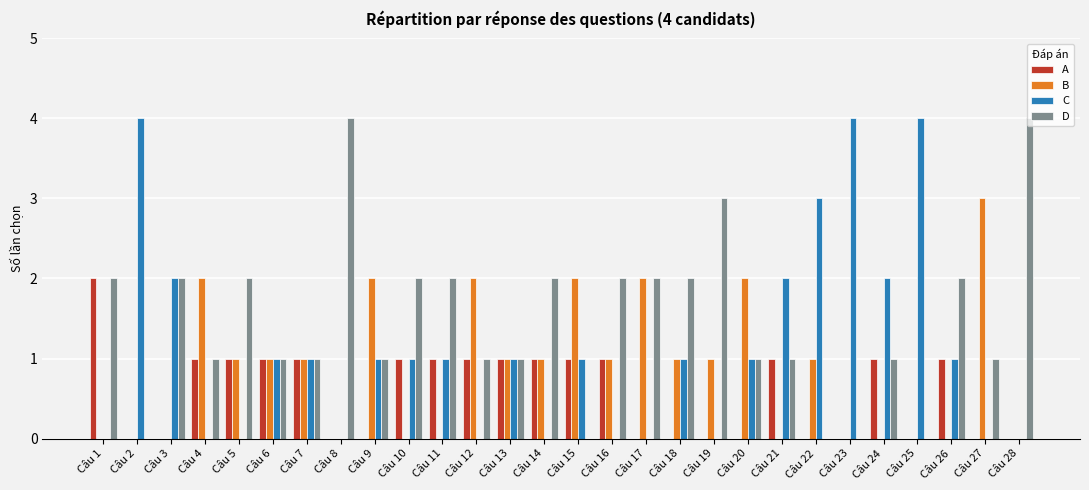

Reading left to right, transcribe all the data shown in this chart.

A: Câu 1=2	Câu 2=0	Câu 3=0	Câu 4=1	Câu 5=1	Câu 6=1	Câu 7=1	Câu 8=0	Câu 9=0	Câu 10=1	Câu 11=1	Câu 12=1	Câu 13=1	Câu 14=1	Câu 15=1	Câu 16=1	Câu 17=0	Câu 18=0	Câu 19=0	Câu 20=0	Câu 21=1	Câu 22=0	Câu 23=0	Câu 24=1	Câu 25=0	Câu 26=1	Câu 27=0	Câu 28=0
B: Câu 1=0	Câu 2=0	Câu 3=0	Câu 4=2	Câu 5=1	Câu 6=1	Câu 7=1	Câu 8=0	Câu 9=2	Câu 10=0	Câu 11=0	Câu 12=2	Câu 13=1	Câu 14=1	Câu 15=2	Câu 16=1	Câu 17=2	Câu 18=1	Câu 19=1	Câu 20=2	Câu 21=0	Câu 22=1	Câu 23=0	Câu 24=0	Câu 25=0	Câu 26=0	Câu 27=3	Câu 28=0
C: Câu 1=0	Câu 2=4	Câu 3=2	Câu 4=0	Câu 5=0	Câu 6=1	Câu 7=1	Câu 8=0	Câu 9=1	Câu 10=1	Câu 11=1	Câu 12=0	Câu 13=1	Câu 14=0	Câu 15=1	Câu 16=0	Câu 17=0	Câu 18=1	Câu 19=0	Câu 20=1	Câu 21=2	Câu 22=3	Câu 23=4	Câu 24=2	Câu 25=4	Câu 26=1	Câu 27=0	Câu 28=0
D: Câu 1=2	Câu 2=0	Câu 3=2	Câu 4=1	Câu 5=2	Câu 6=1	Câu 7=1	Câu 8=4	Câu 9=1	Câu 10=2	Câu 11=2	Câu 12=1	Câu 13=1	Câu 14=2	Câu 15=0	Câu 16=2	Câu 17=2	Câu 18=2	Câu 19=3	Câu 20=1	Câu 21=1	Câu 22=0	Câu 23=0	Câu 24=1	Câu 25=0	Câu 26=2	Câu 27=1	Câu 28=4